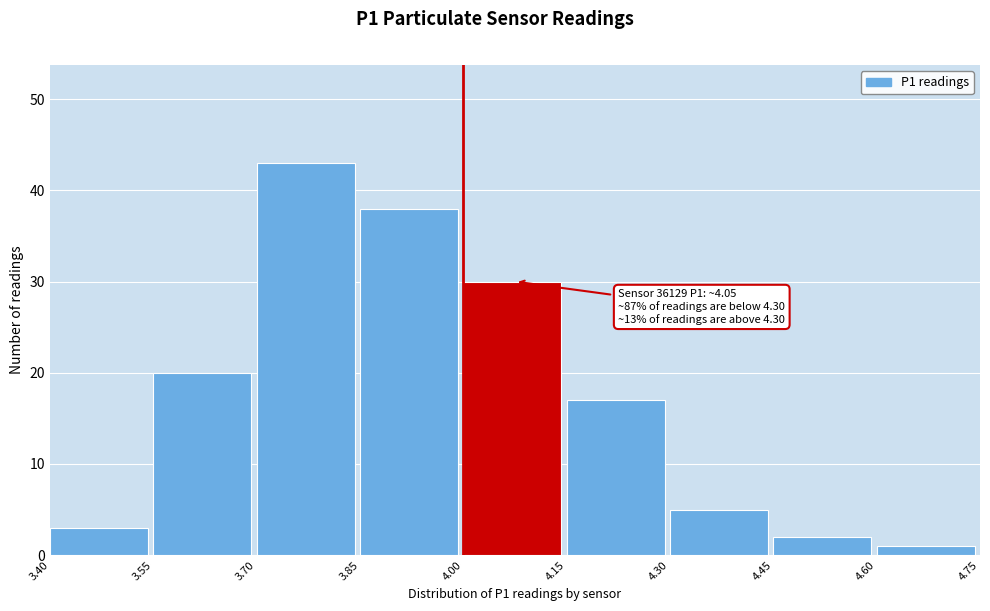

Which range on the x-axis has the tallest bar?

3.70 to 3.85